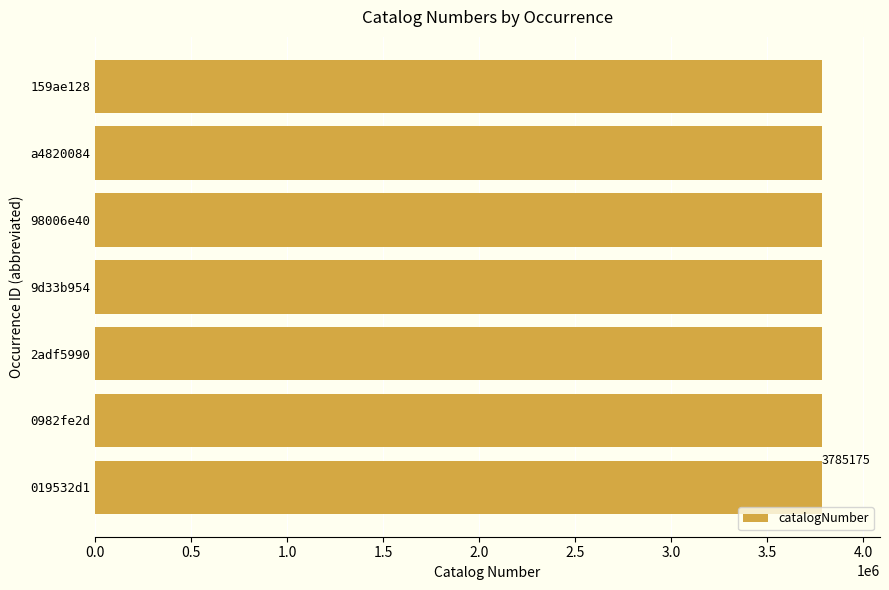

What is the greatest value displayed?

3785175